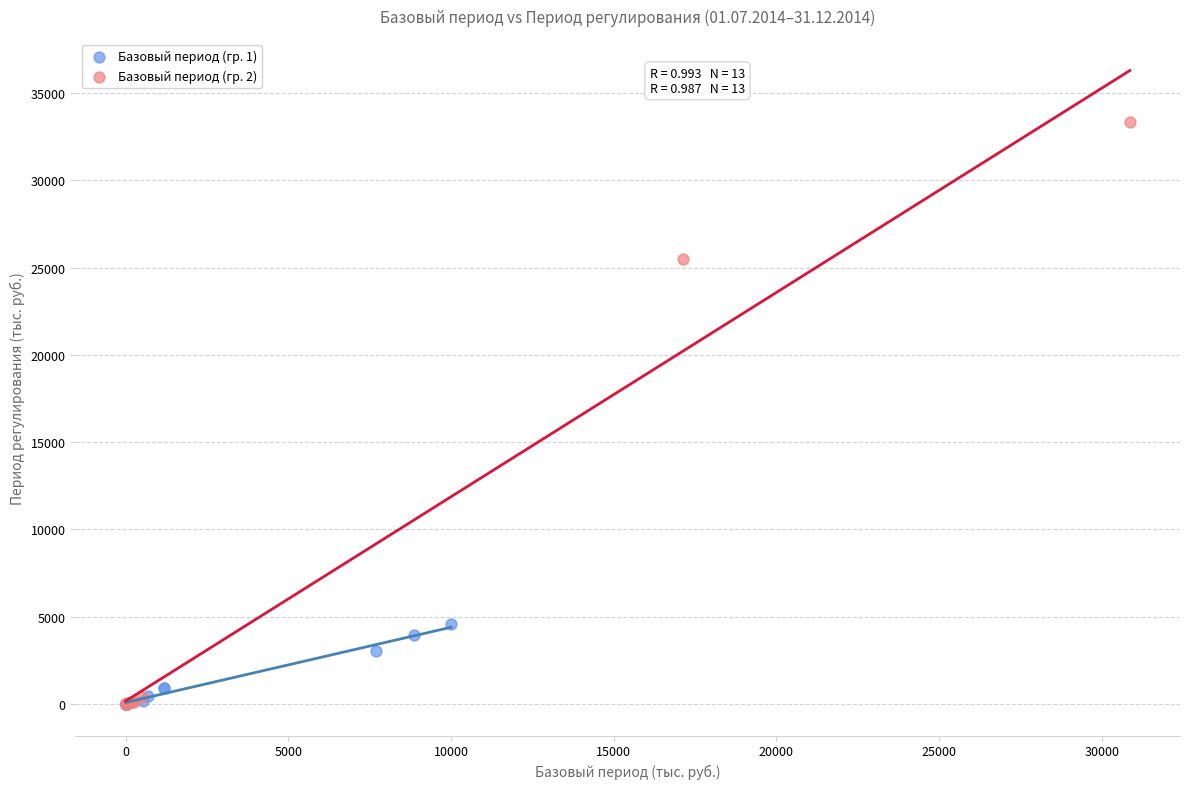

Which series has the largest Y range (max minus min)?

Базовый период (гр. 2)